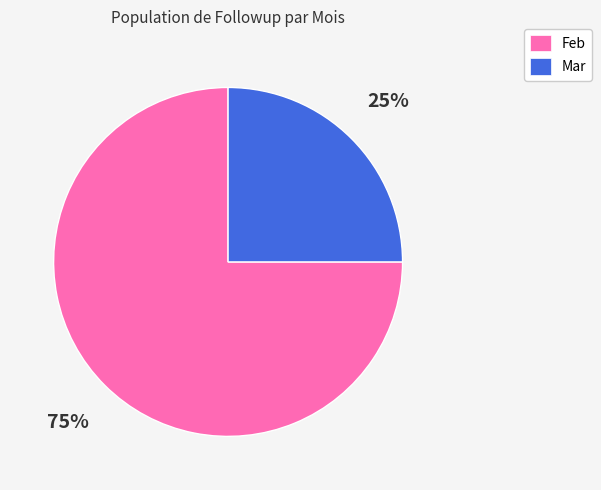

Which has a higher value, Mar or Feb?

Feb